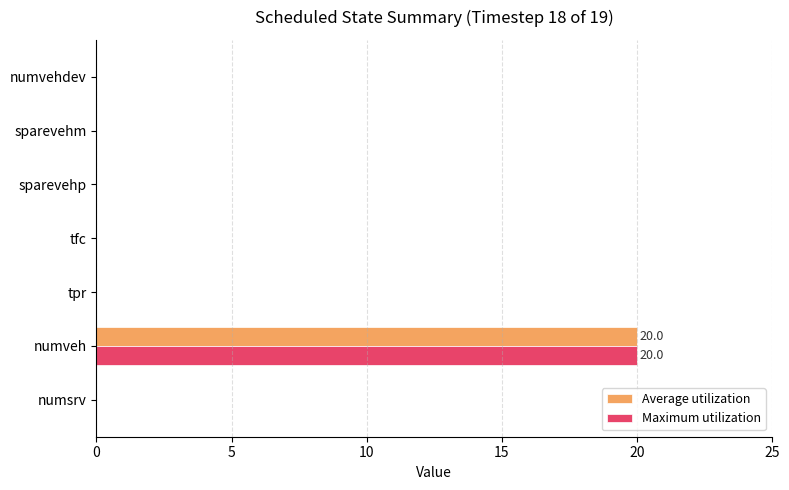

At which category is the sum across all series the highest?

numveh